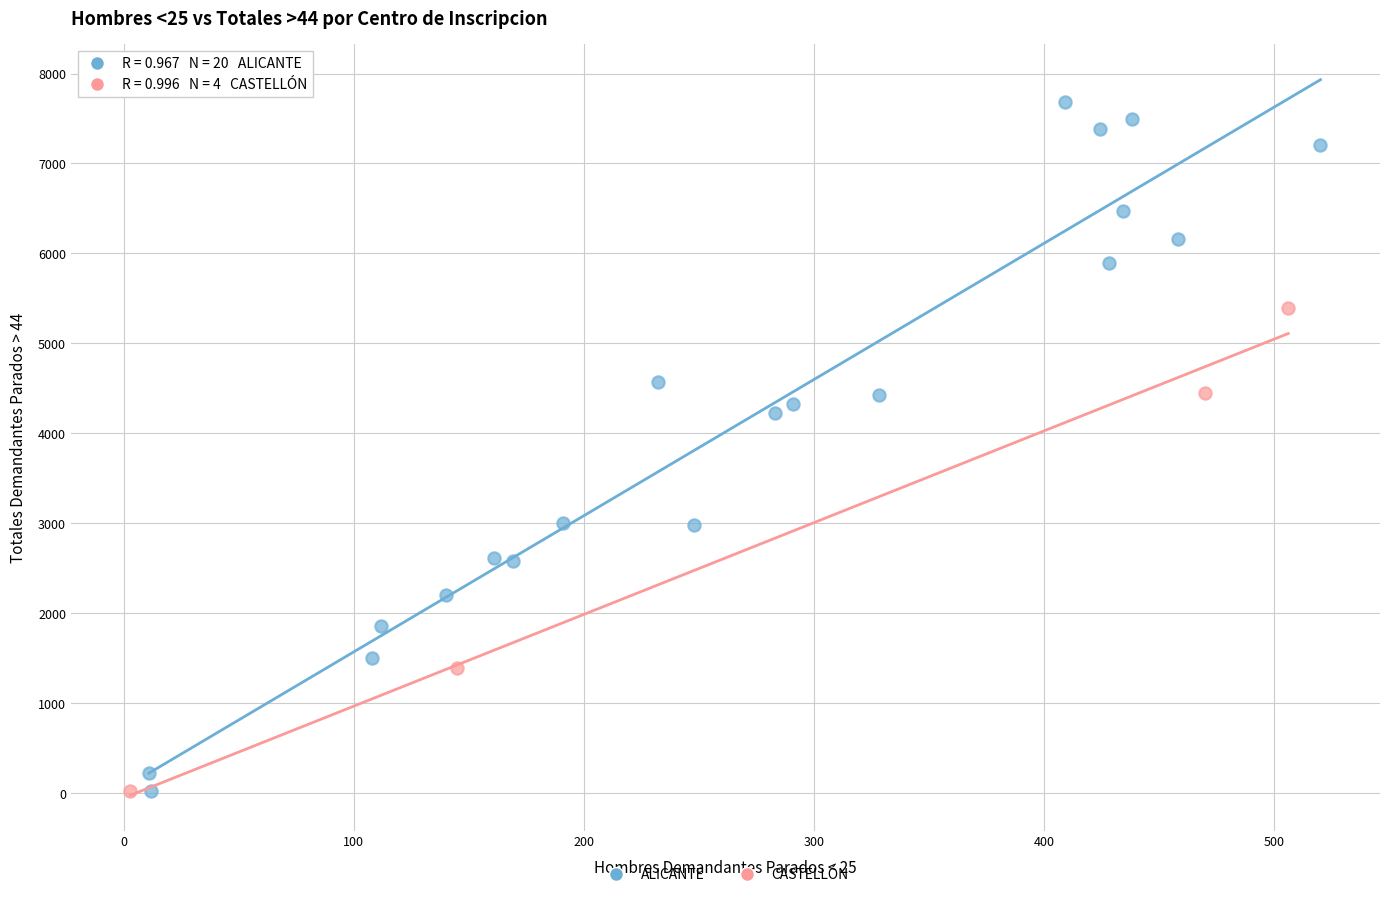

Which series has the largest Y range (max minus min)?

ALICANTE